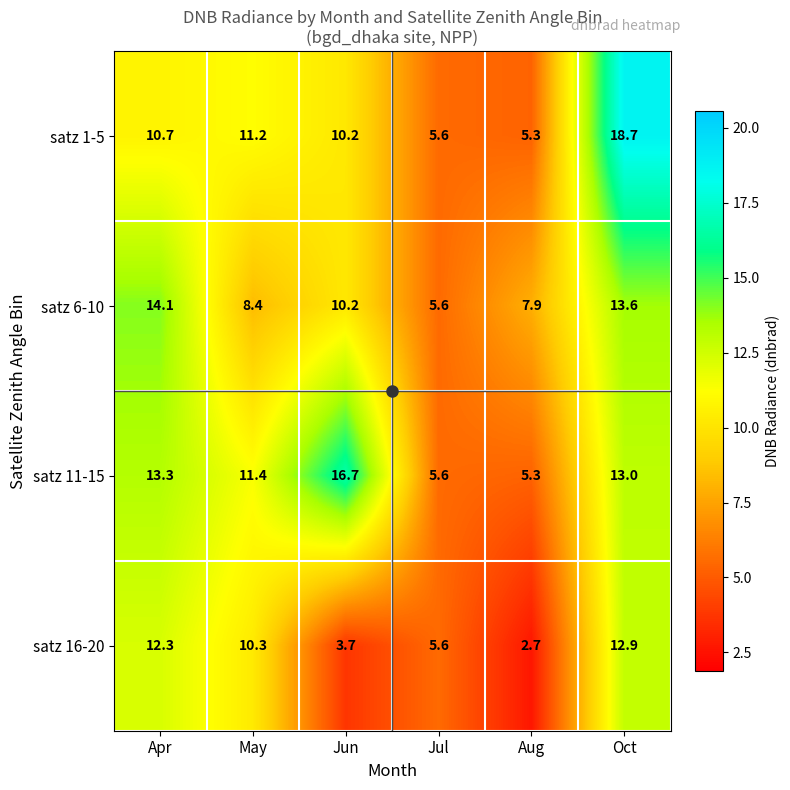

Read the satz 1-5 value at Aug.

5.3